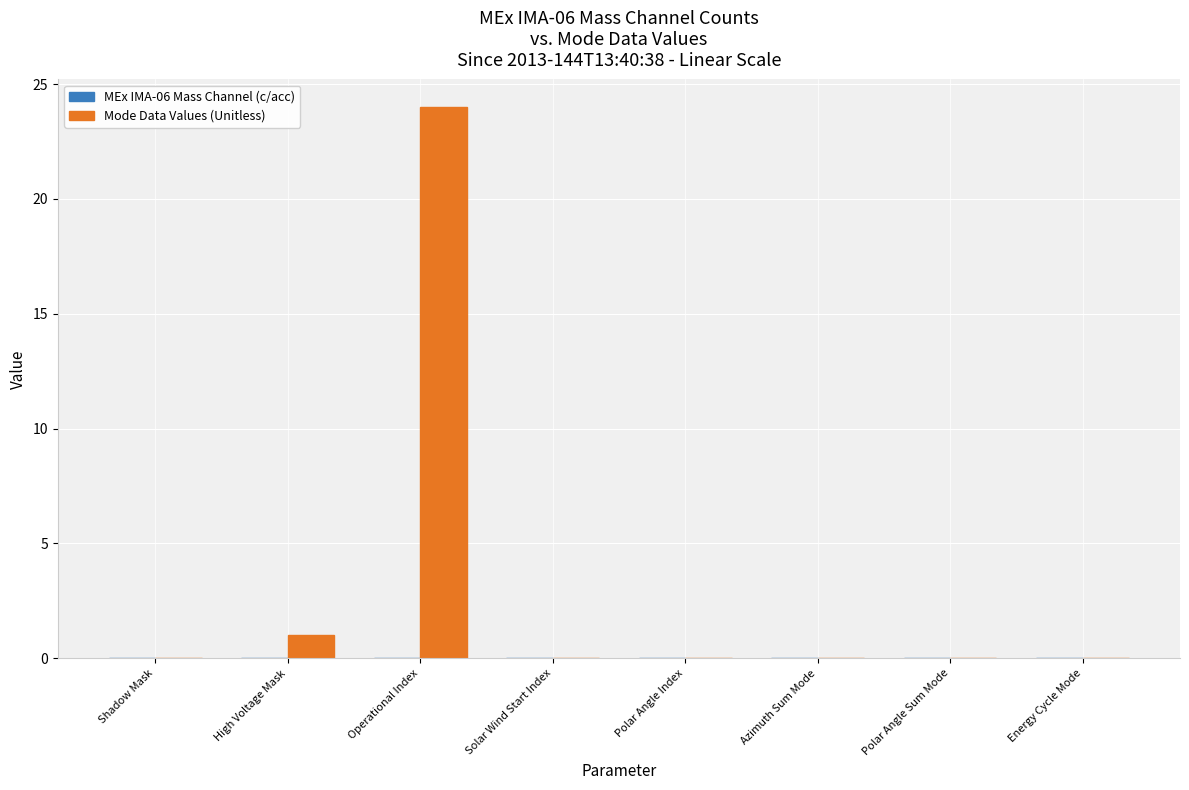

What is the change in value from Operational Index to Polar Angle Sum Mode?

-24